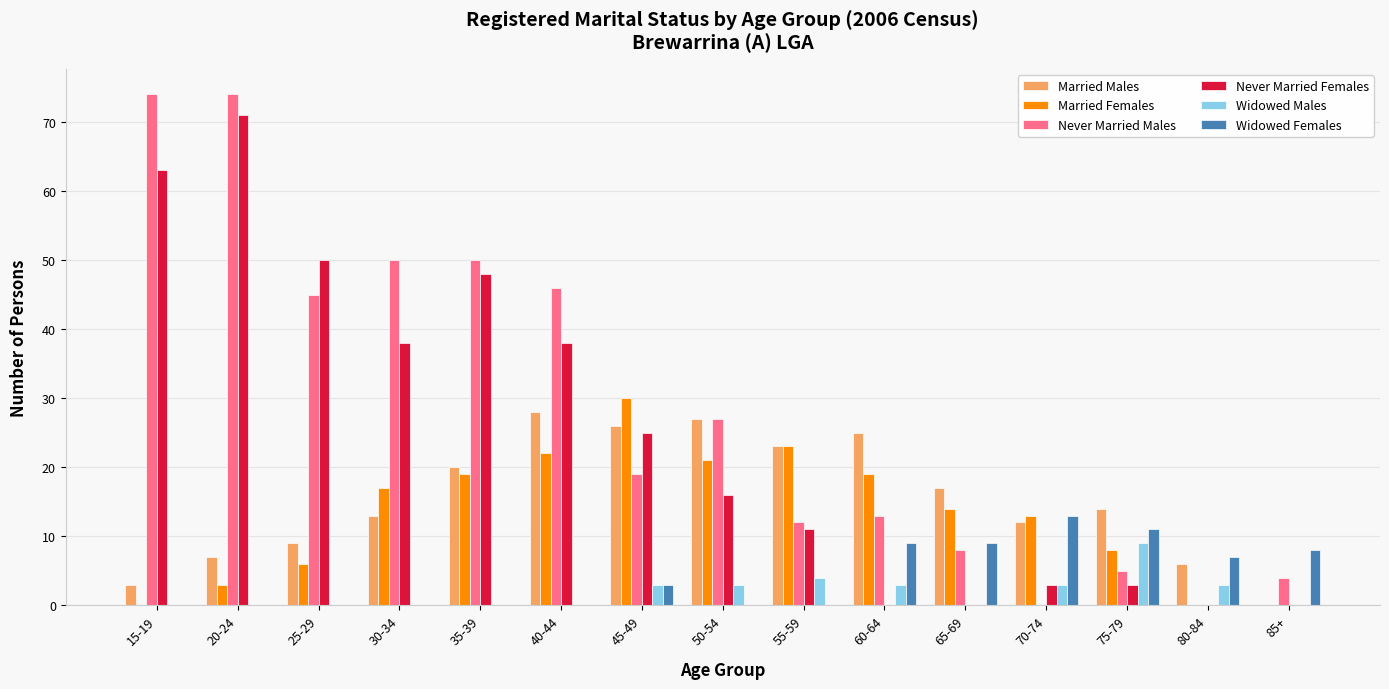

Reading right to left, list all the values displayed in this chart.

Married Males: 85+=0	80-84=6	75-79=14	70-74=12	65-69=17	60-64=25	55-59=23	50-54=27	45-49=26	40-44=28	35-39=20	30-34=13	25-29=9	20-24=7	15-19=3
Married Females: 85+=0	80-84=0	75-79=8	70-74=13	65-69=14	60-64=19	55-59=23	50-54=21	45-49=30	40-44=22	35-39=19	30-34=17	25-29=6	20-24=3	15-19=0
Never Married Males: 85+=4	80-84=0	75-79=5	70-74=0	65-69=8	60-64=13	55-59=12	50-54=27	45-49=19	40-44=46	35-39=50	30-34=50	25-29=45	20-24=74	15-19=74
Never Married Females: 85+=0	80-84=0	75-79=3	70-74=3	65-69=0	60-64=0	55-59=11	50-54=16	45-49=25	40-44=38	35-39=48	30-34=38	25-29=50	20-24=71	15-19=63
Widowed Males: 85+=0	80-84=3	75-79=9	70-74=3	65-69=0	60-64=3	55-59=4	50-54=3	45-49=3	40-44=0	35-39=0	30-34=0	25-29=0	20-24=0	15-19=0
Widowed Females: 85+=8	80-84=7	75-79=11	70-74=13	65-69=9	60-64=9	55-59=0	50-54=0	45-49=3	40-44=0	35-39=0	30-34=0	25-29=0	20-24=0	15-19=0